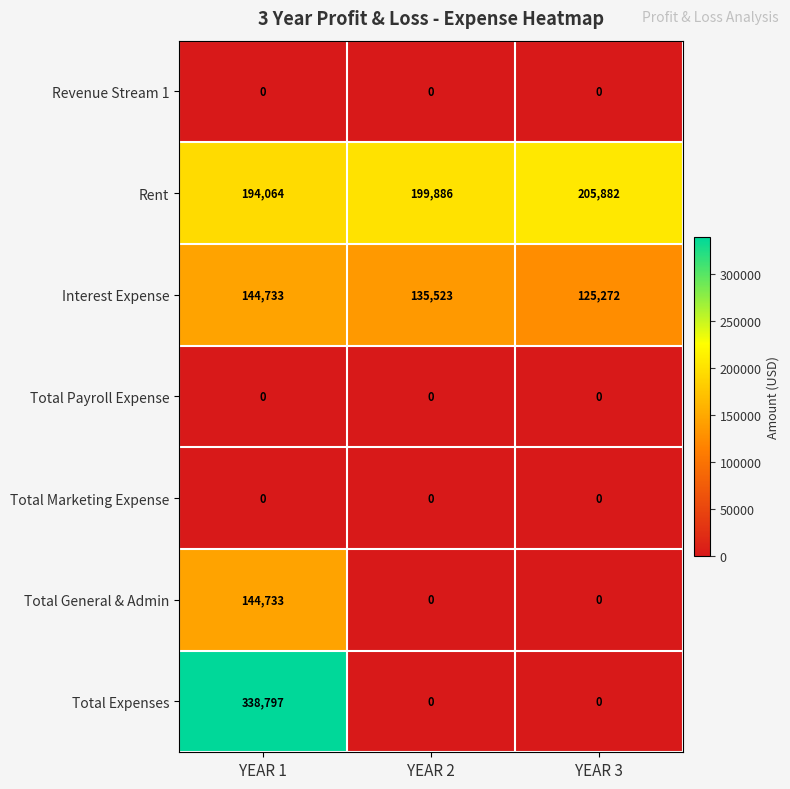

Is it true that Total General & Admin equals 85729 at YEAR 2?

False